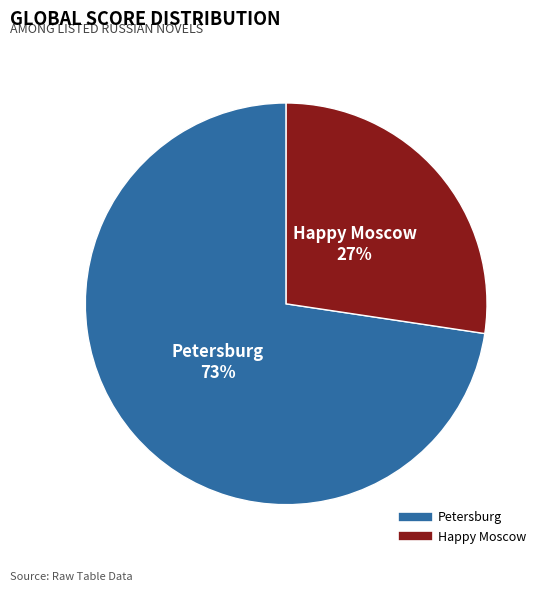

Does Petersburg represent more than half of the total?

Yes